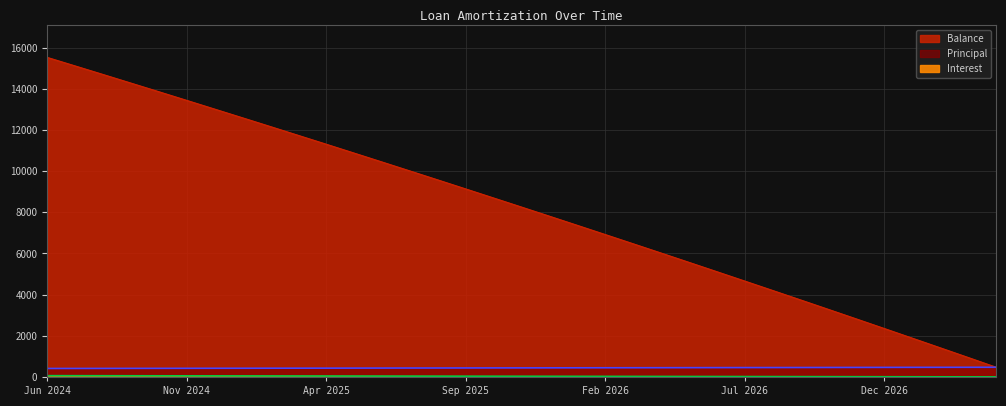

True or false: Interest has more than 2 points higher than both neighbors.

False